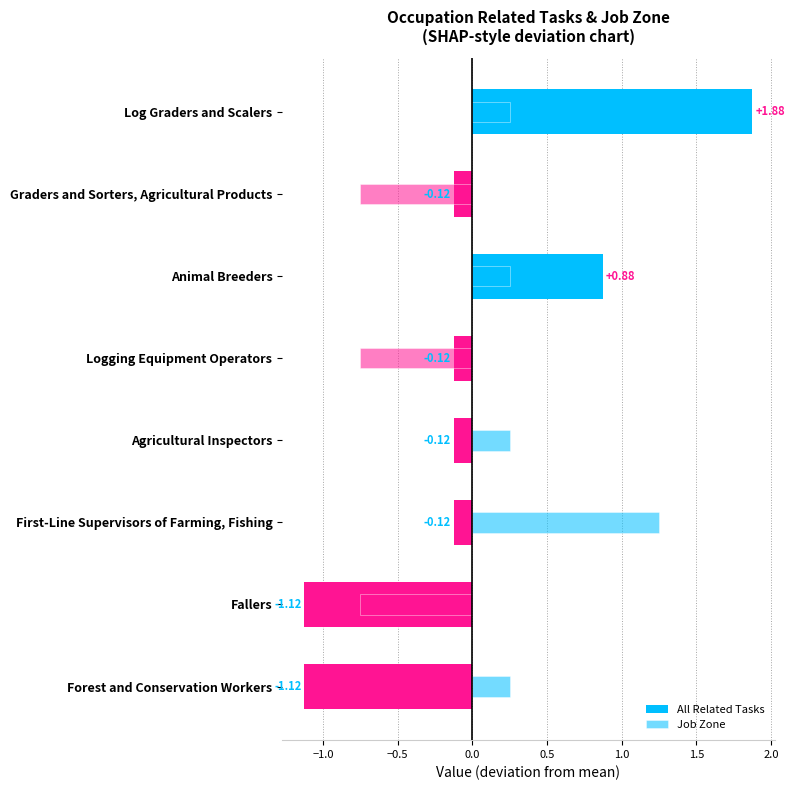

Between Graders and Sorters, Agricultural Products and Fallers, which series saw the biggest shift?

All Related Tasks